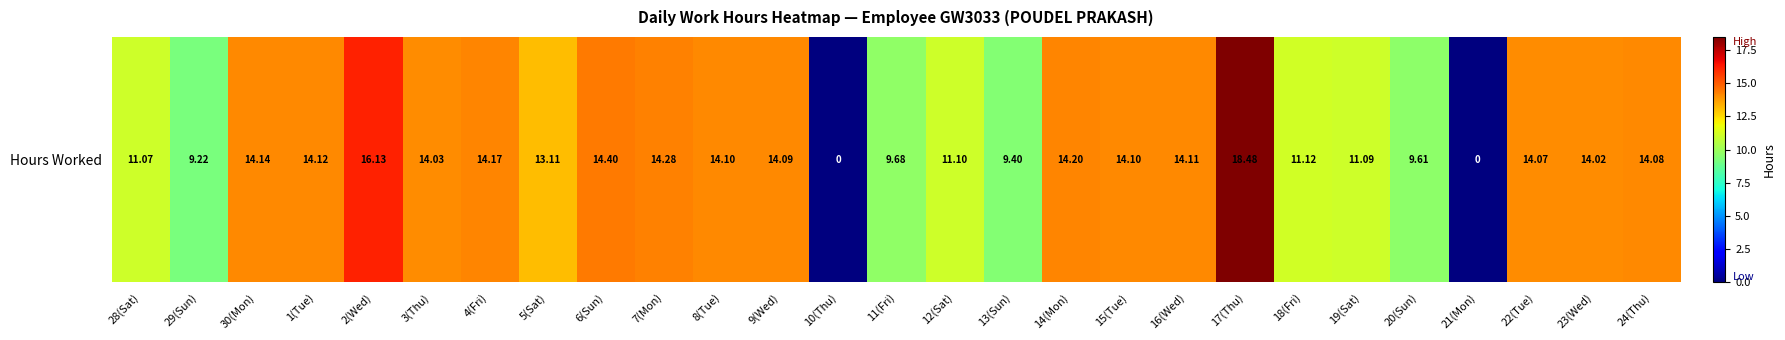

The value at 9(Wed) is 14.1. True or false?

True